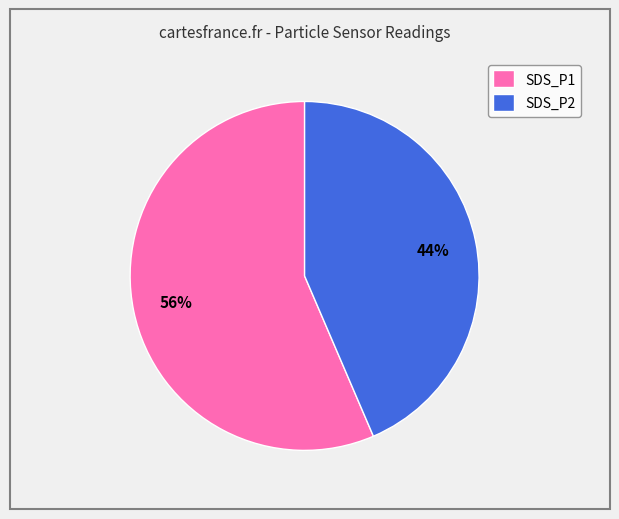

The SDS_P1 slice represents 49% of the pie. True or false?

False